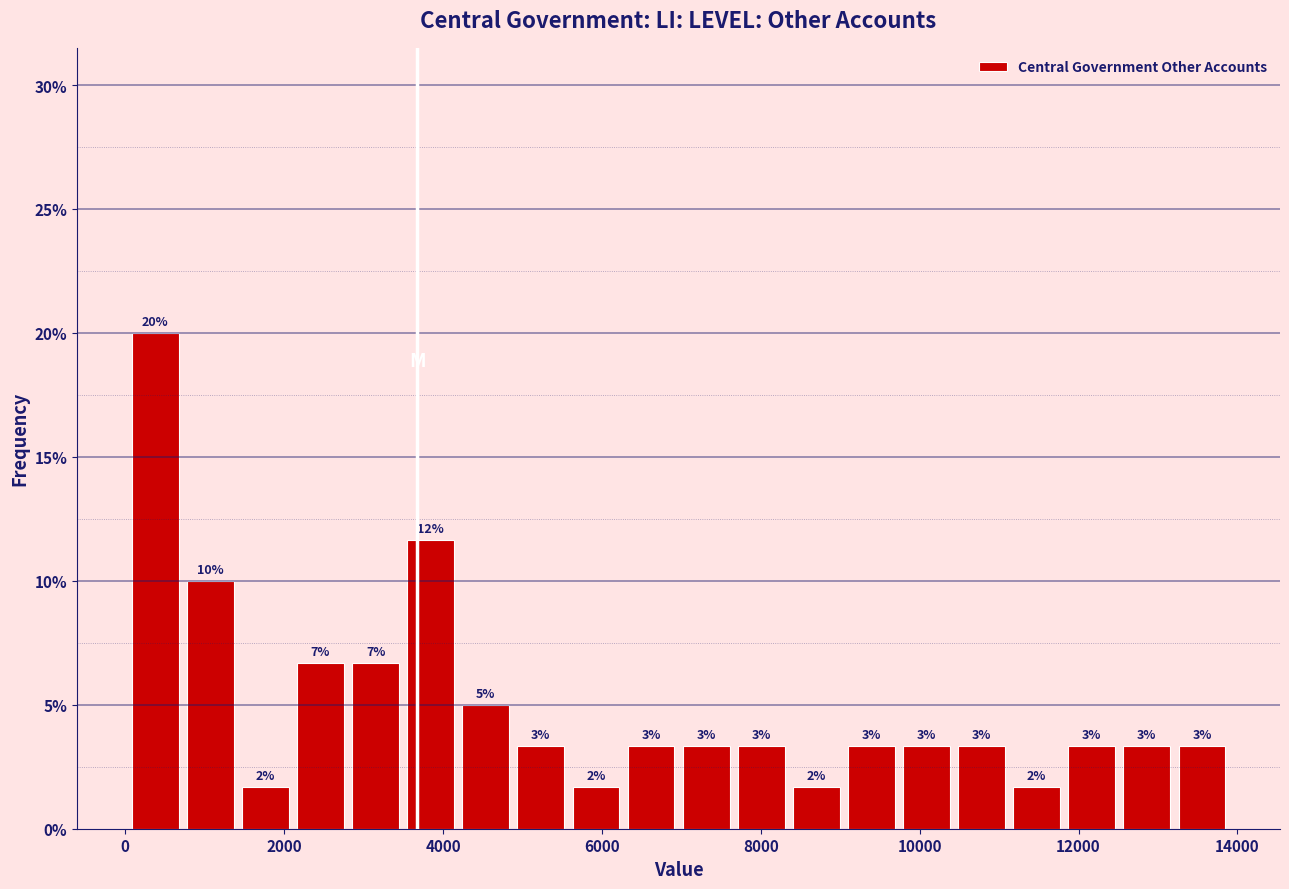

Around what value on the x-axis is the tallest bar? Give the approximate position of its centre, as read against the axis.

400